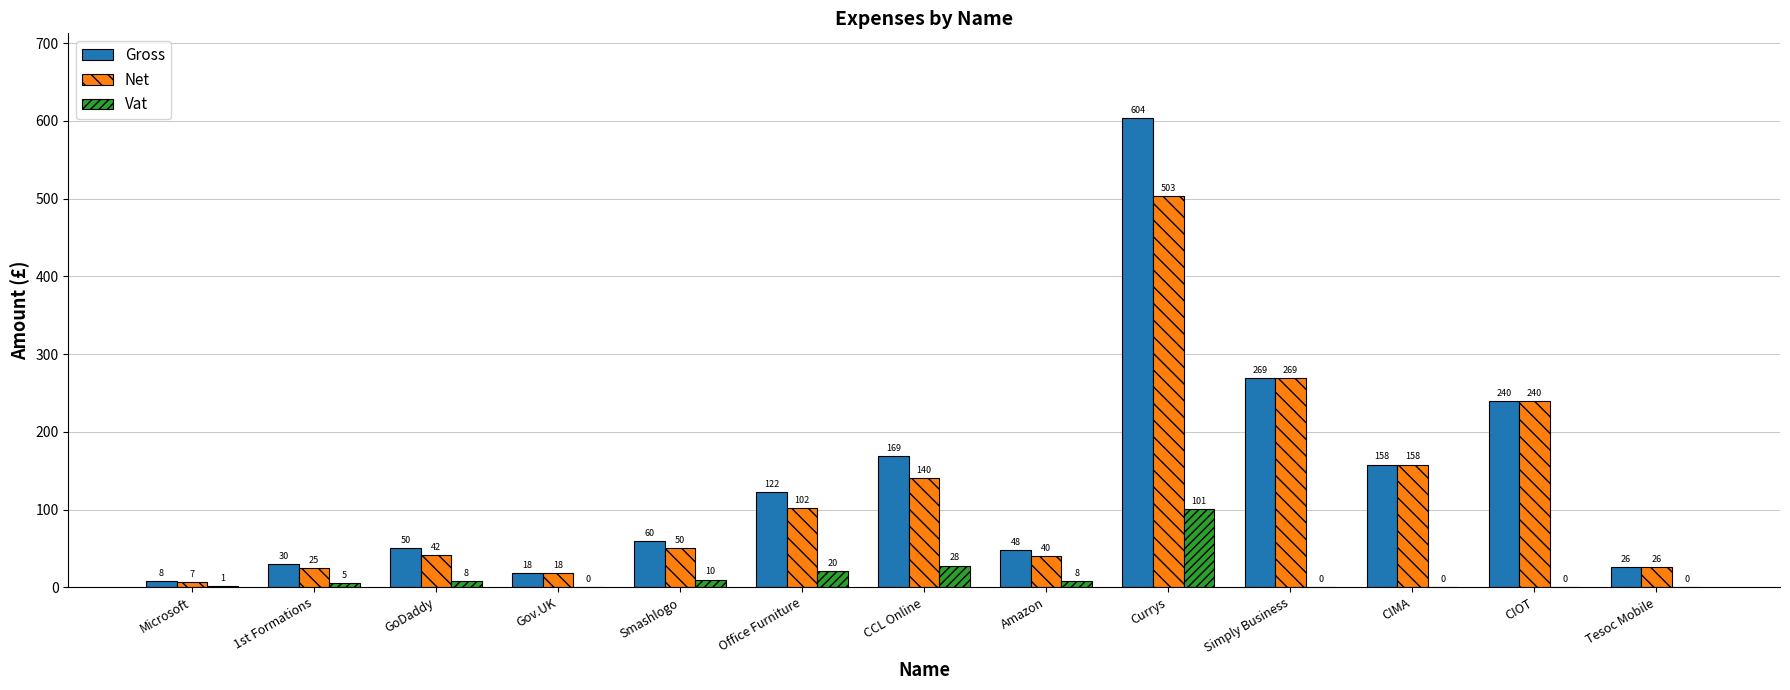

Is it true that Net equals 41.8 at GoDaddy?

True